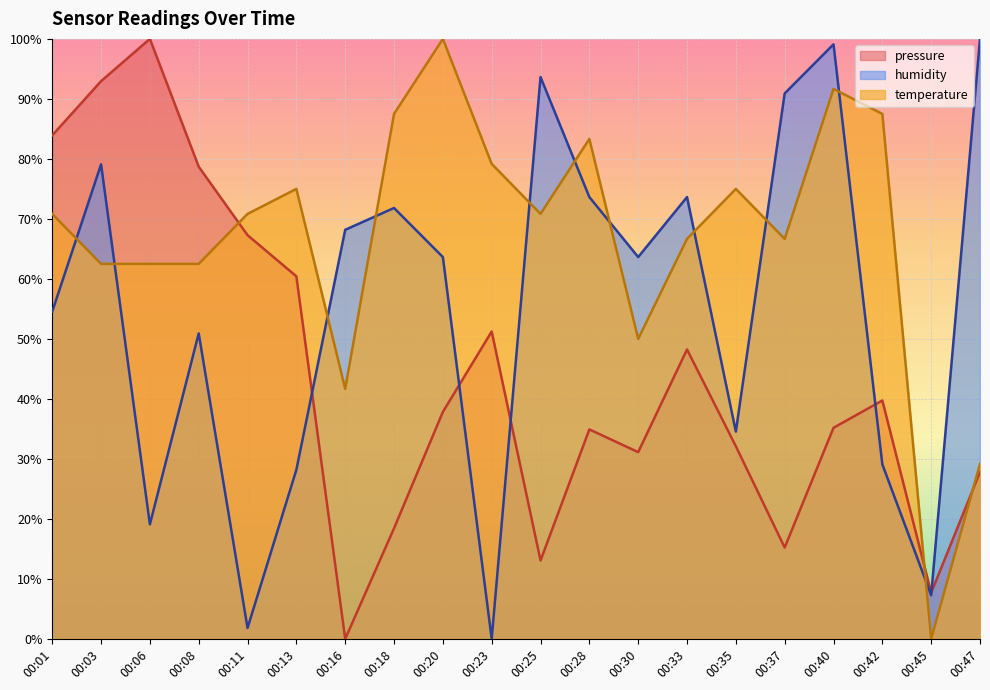

How many values in the temperature series exceed 70?

11